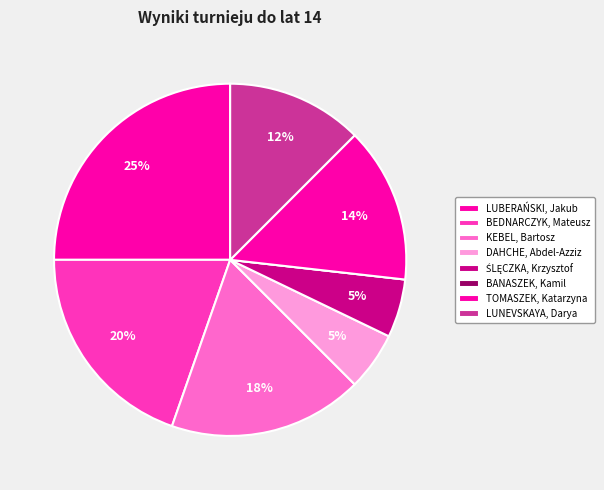

The BEDNARCZYK, Mateusz slice represents 30% of the pie. True or false?

False